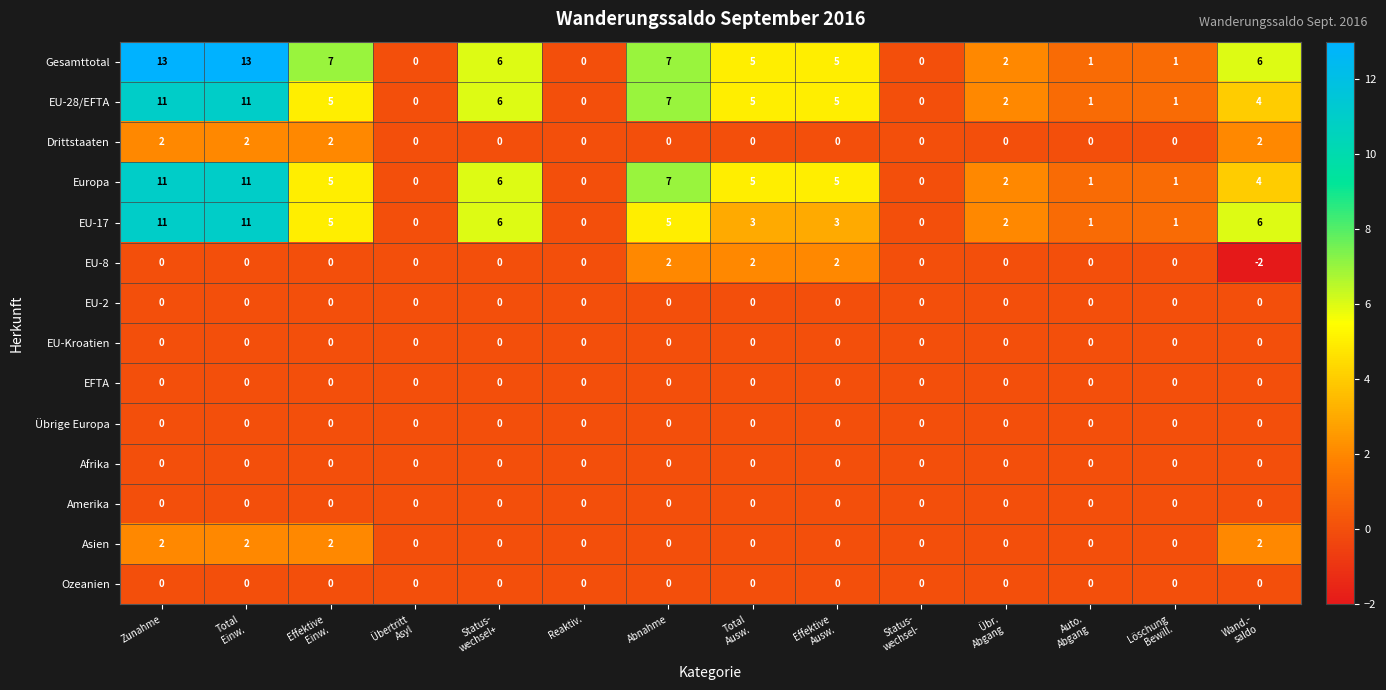

How many distinct data groups are displayed?

14